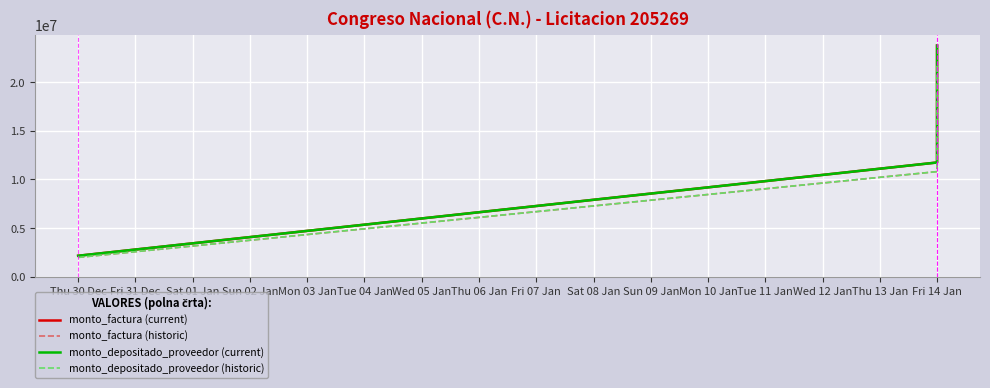

What is the average value of the monto_depositado_proveedor (historic) series?

11538397.4